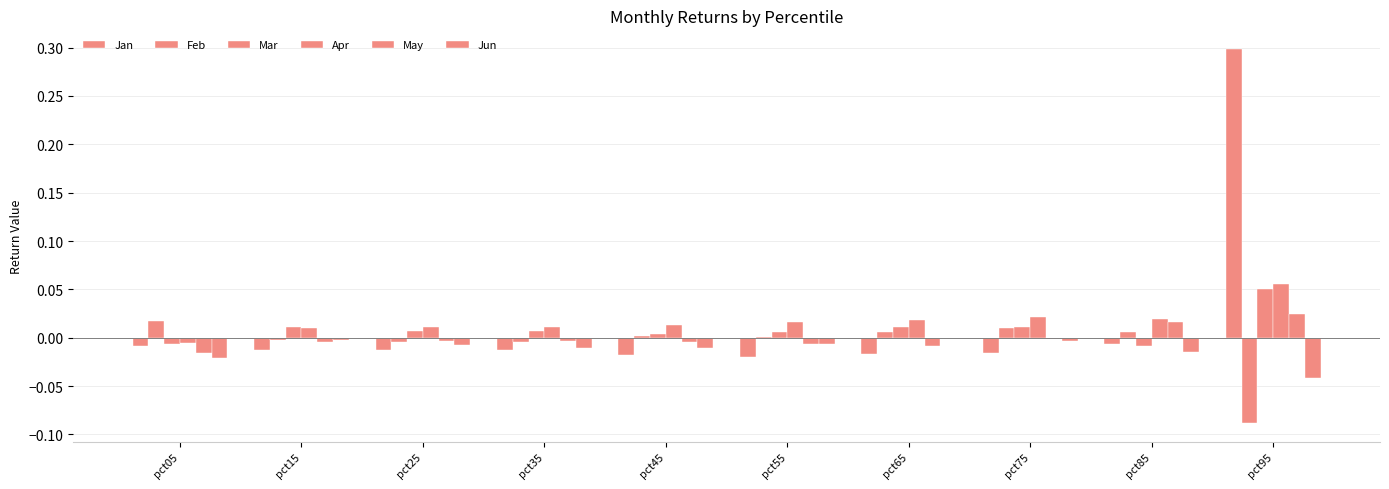

How many groups of bars are there?

10